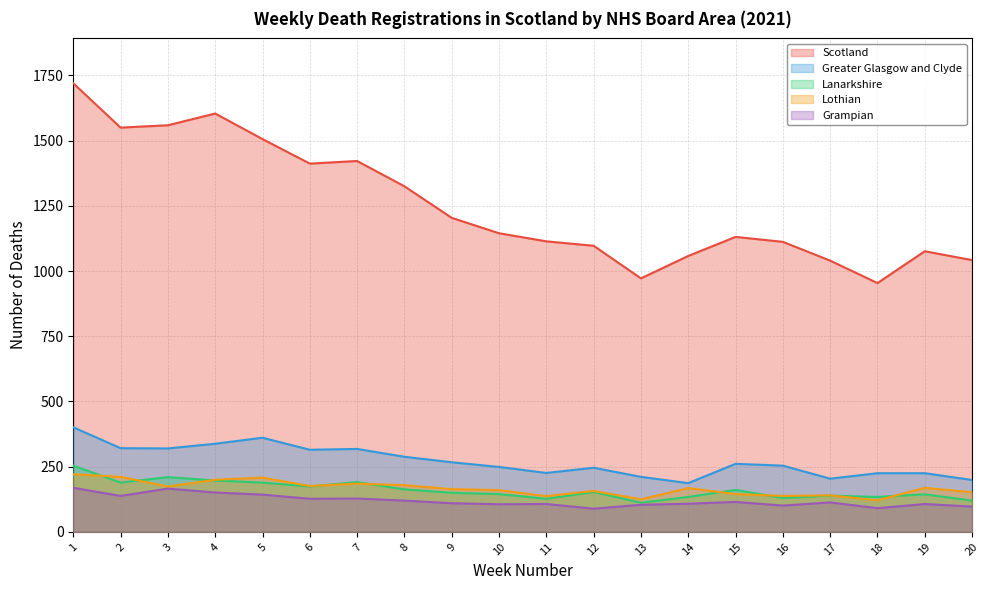

Is the value of Scotland at 4 greater than the value of Lothian at 4?

Yes